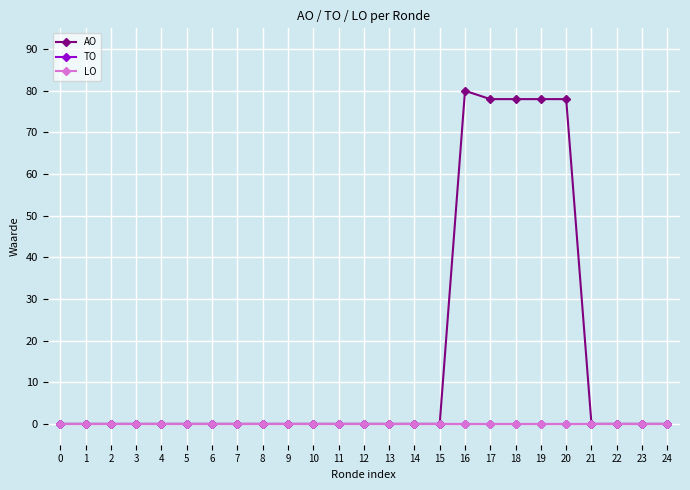

Is this an area chart (filled region under the line)?

No